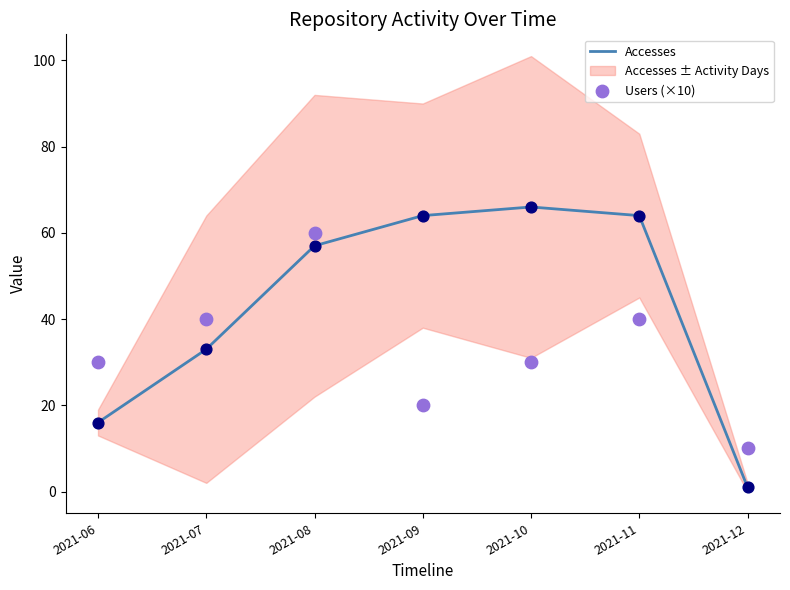

At which category is the sum across all series the highest?

2021-08